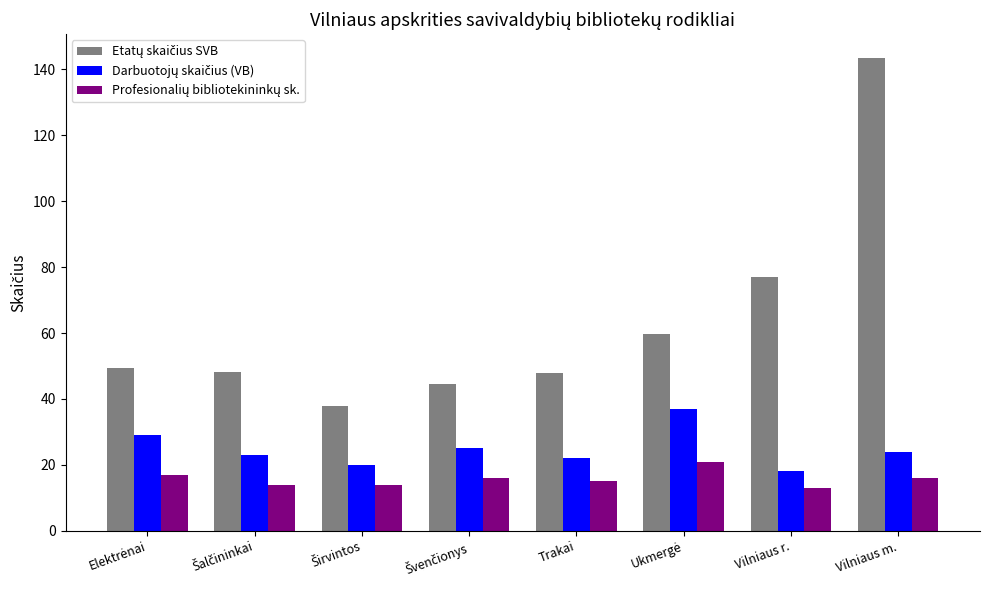

What is the greatest value displayed?

143.5